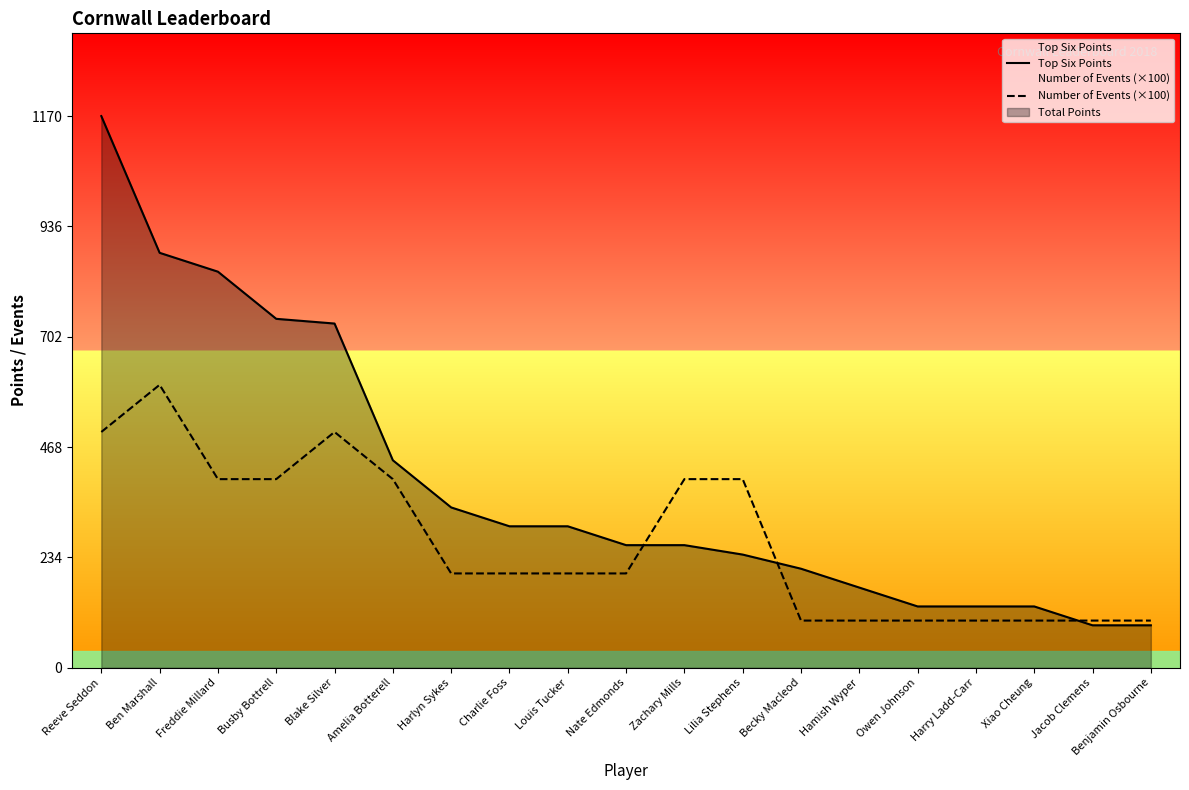

List the series in order of their overall mean, lowest first.

Number of Events (×100), Top Six Points